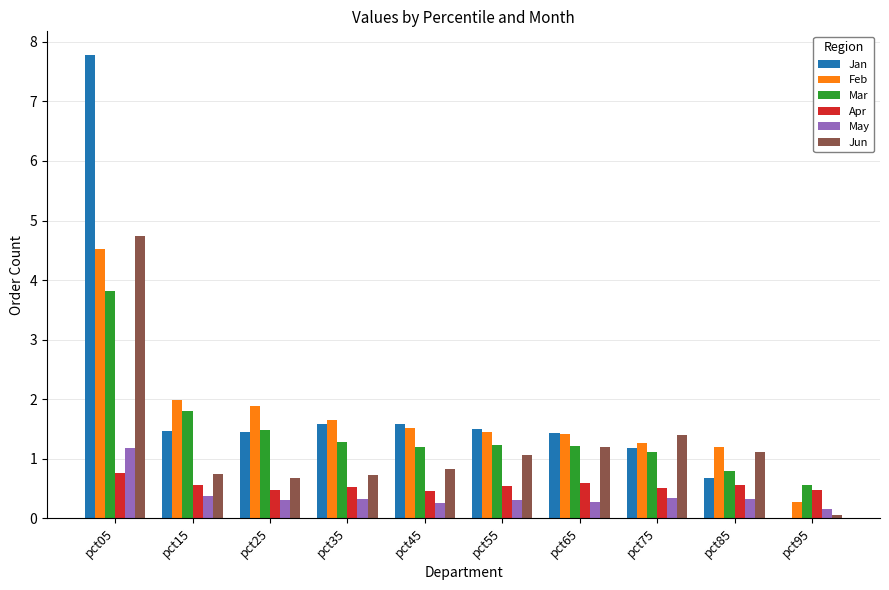

Which series has the largest range (max minus min)?

Jan